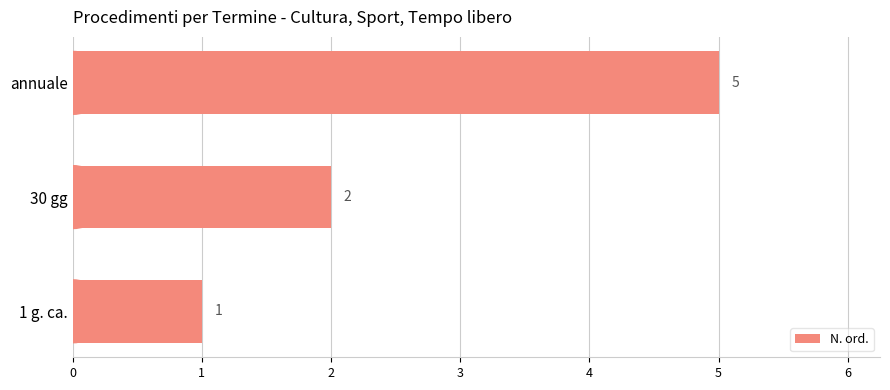

The value at 30 gg is 2. True or false?

True